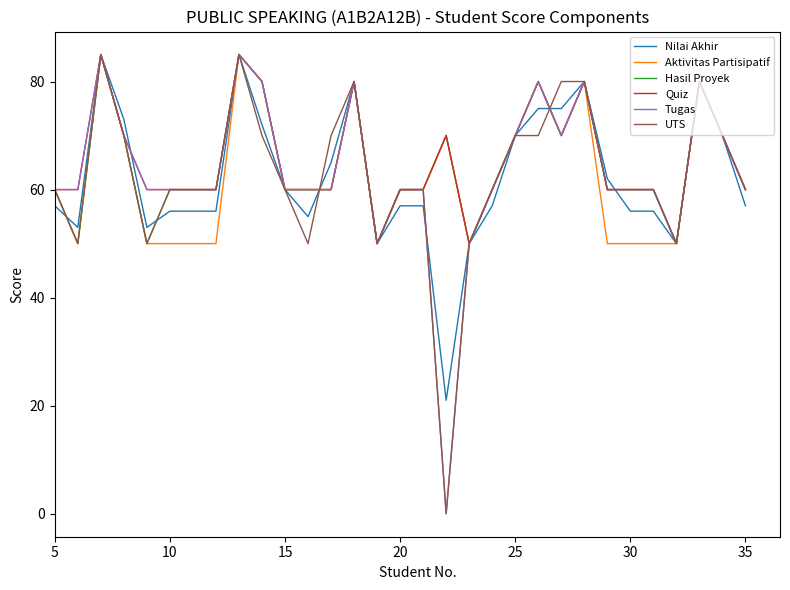

What is the minimum value for Hasil Proyek?

50